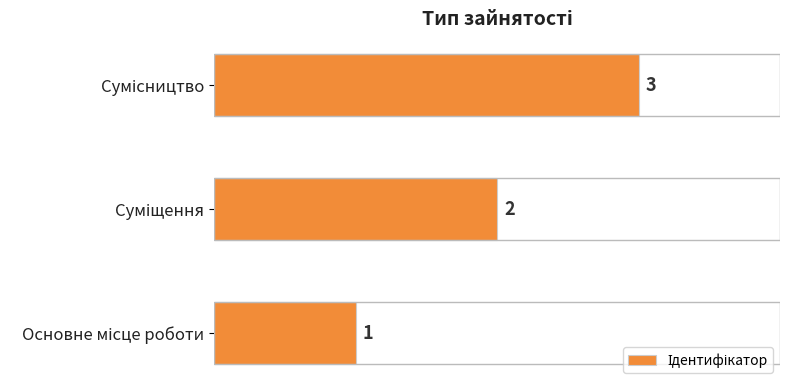

What is the sum of all values?

6